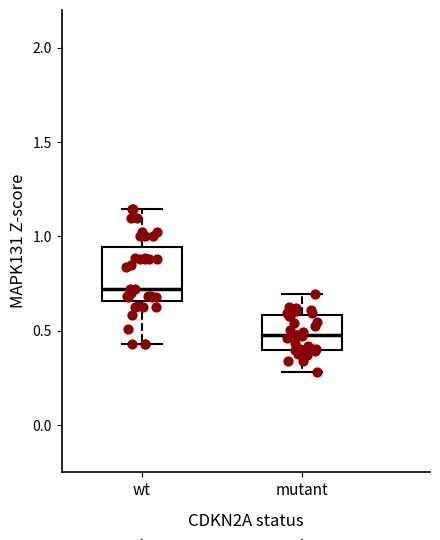

Which box has the lowest median line?

mutant